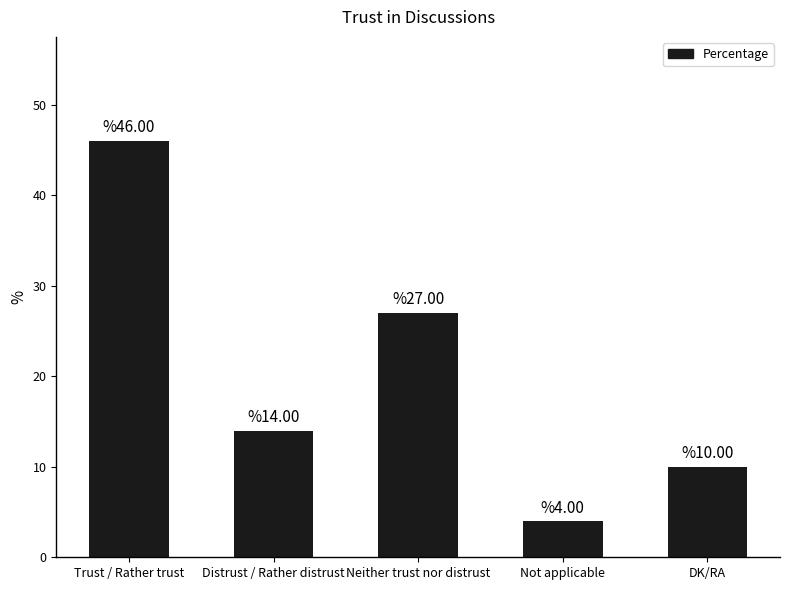

How many series are shown in this chart?

1